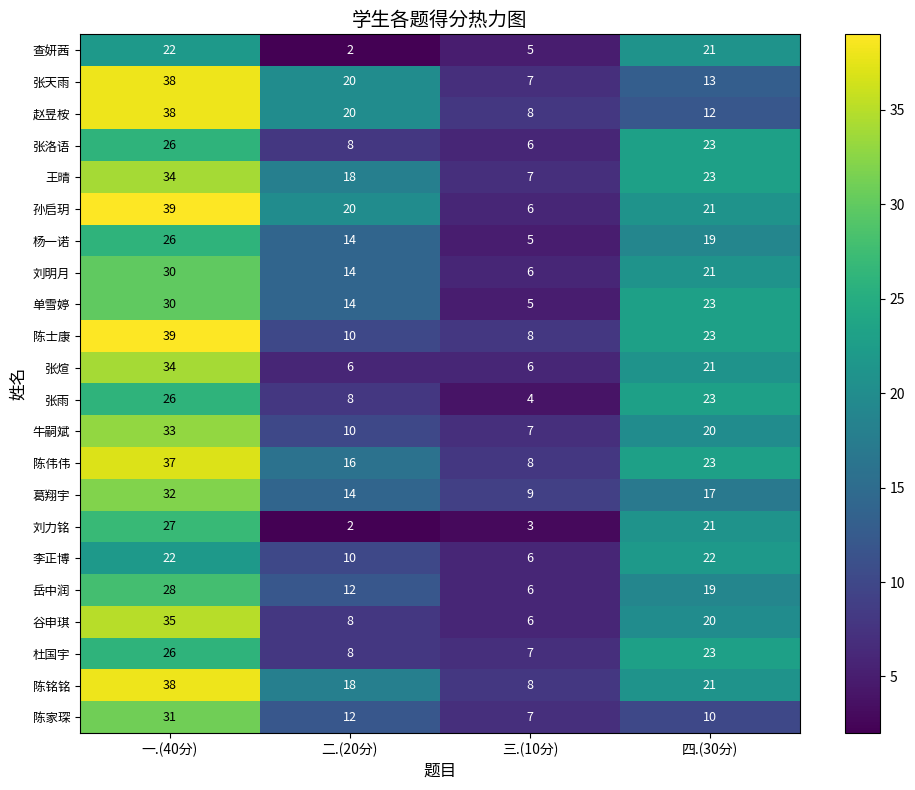

Which series has the largest range (max minus min)?

孙启玥